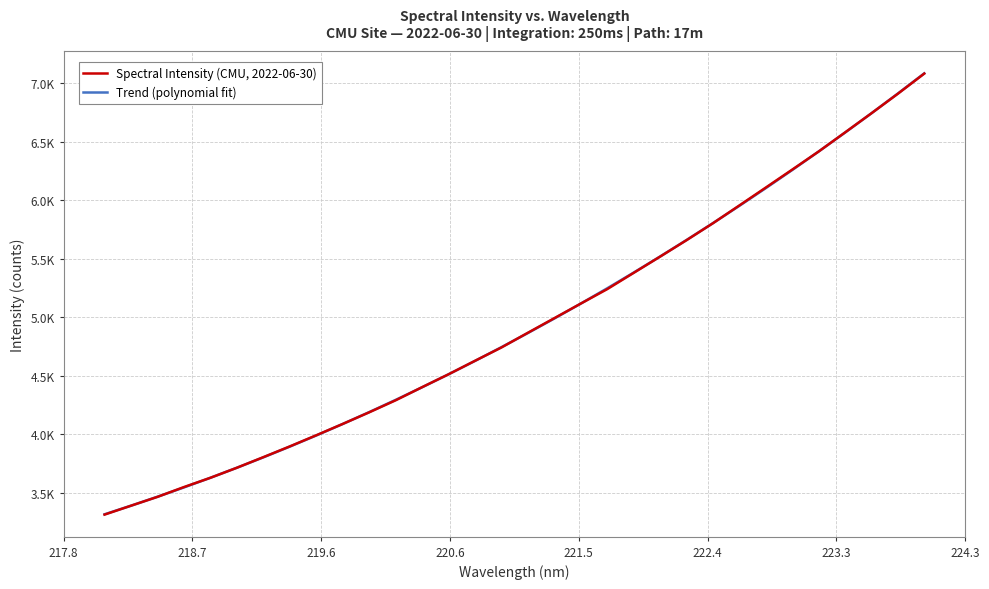

What is the sum of all Spectral Intensity (CMU, 2022-06-30) values?

158205.7